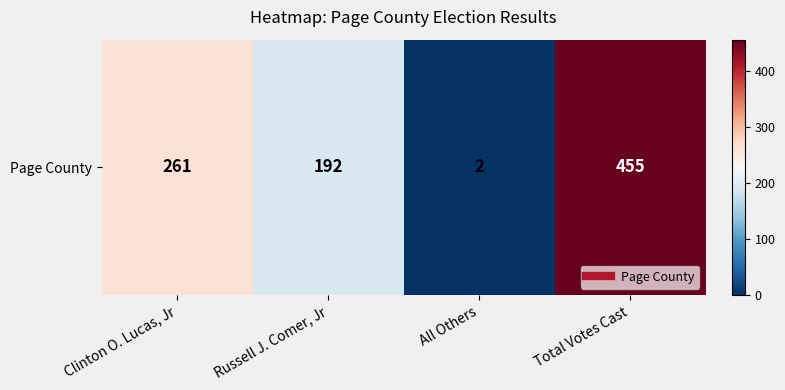

Reading right to left, extract all data points from this chart.

455	2	192	261